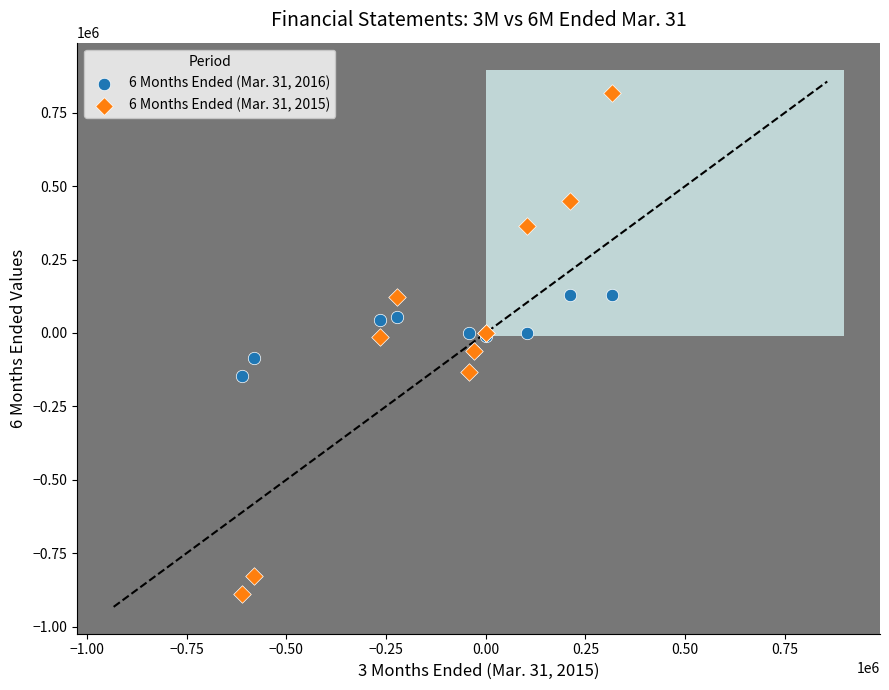

Which series reaches the minimum Y coordinate?

6 Months Ended (Mar. 31, 2015)